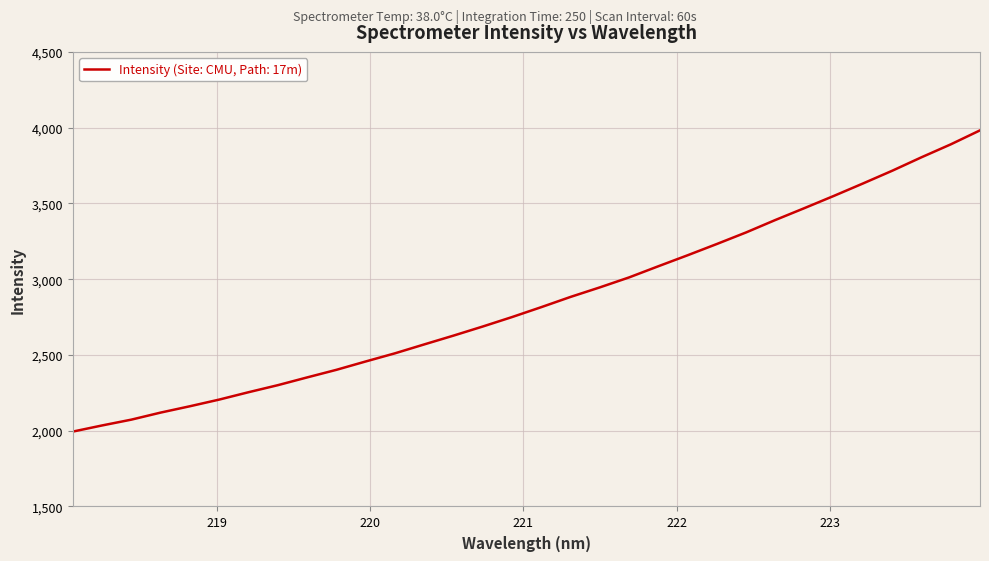

What is the maximum value shown in the chart?

3982.1